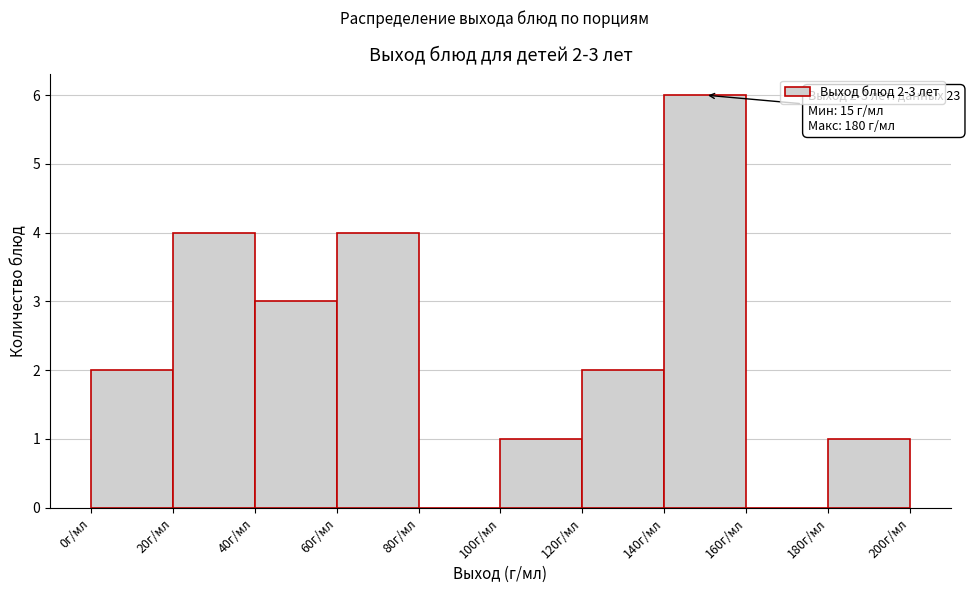

Over which range of the x-axis is the bar tallest?

140 to 160